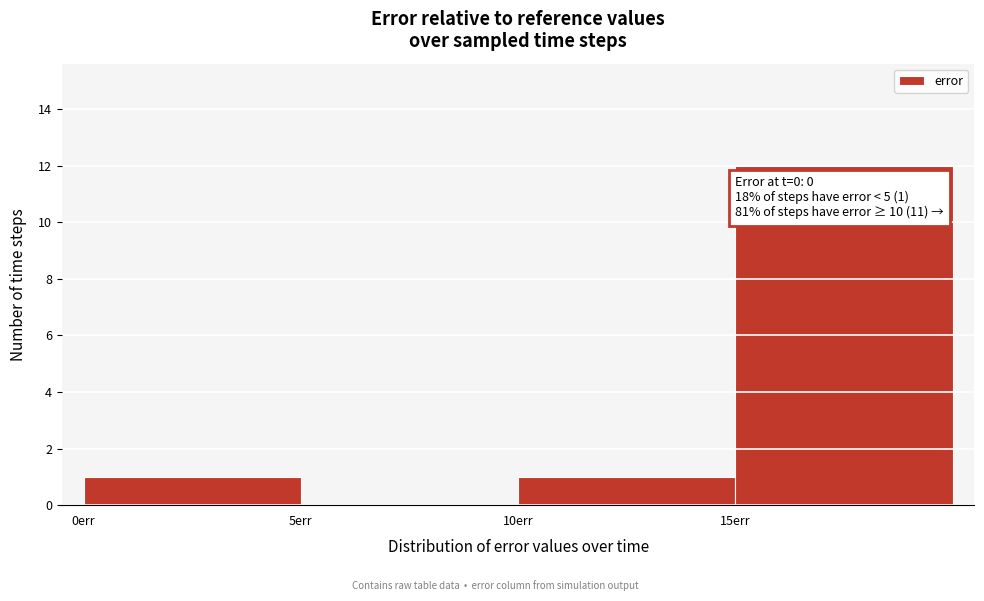

Which range on the x-axis has the tallest bar?

15 to 20